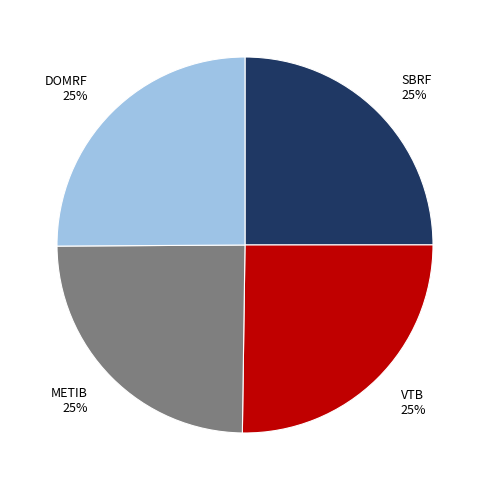

How many segments does this pie chart have?

4